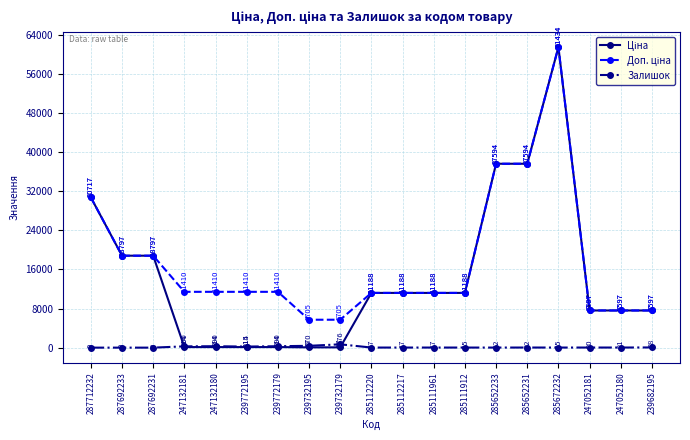

At which label is Залишок closest to 338?

239732195